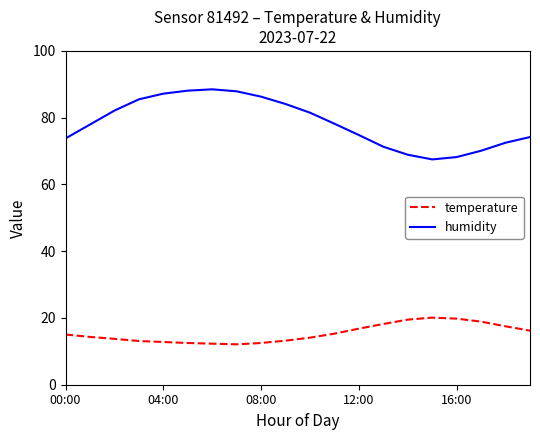

List the series in order of their overall mean, lowest first.

temperature, humidity